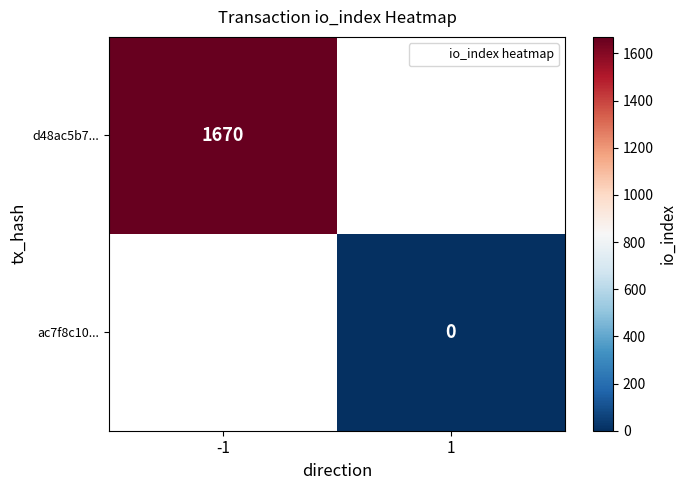

Is it true that d48ac5b7... equals 1670 at -1?

True